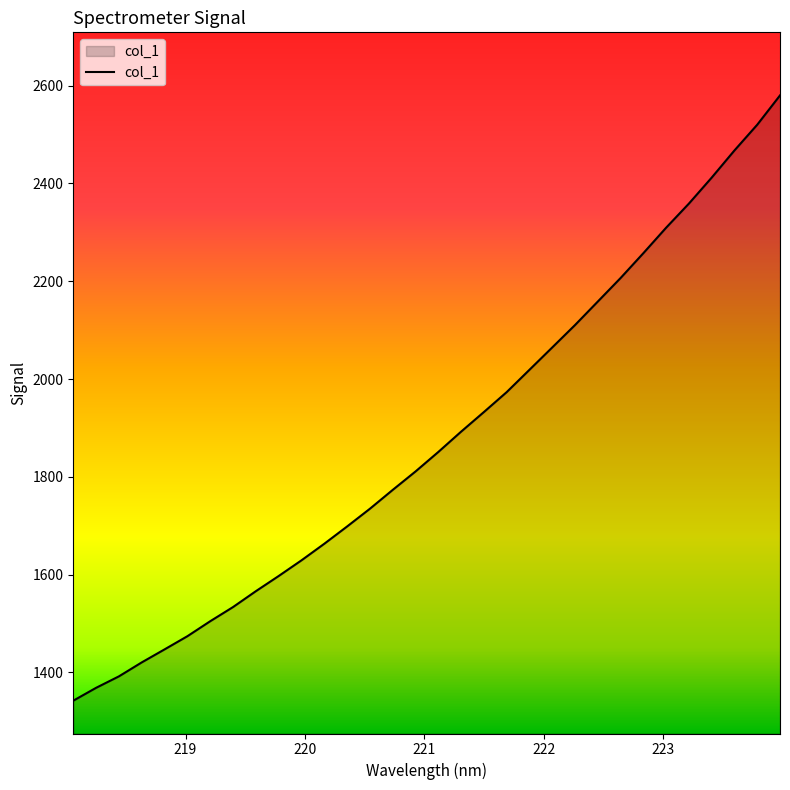

What is the difference between the maximum and second lowest values?

1211.4